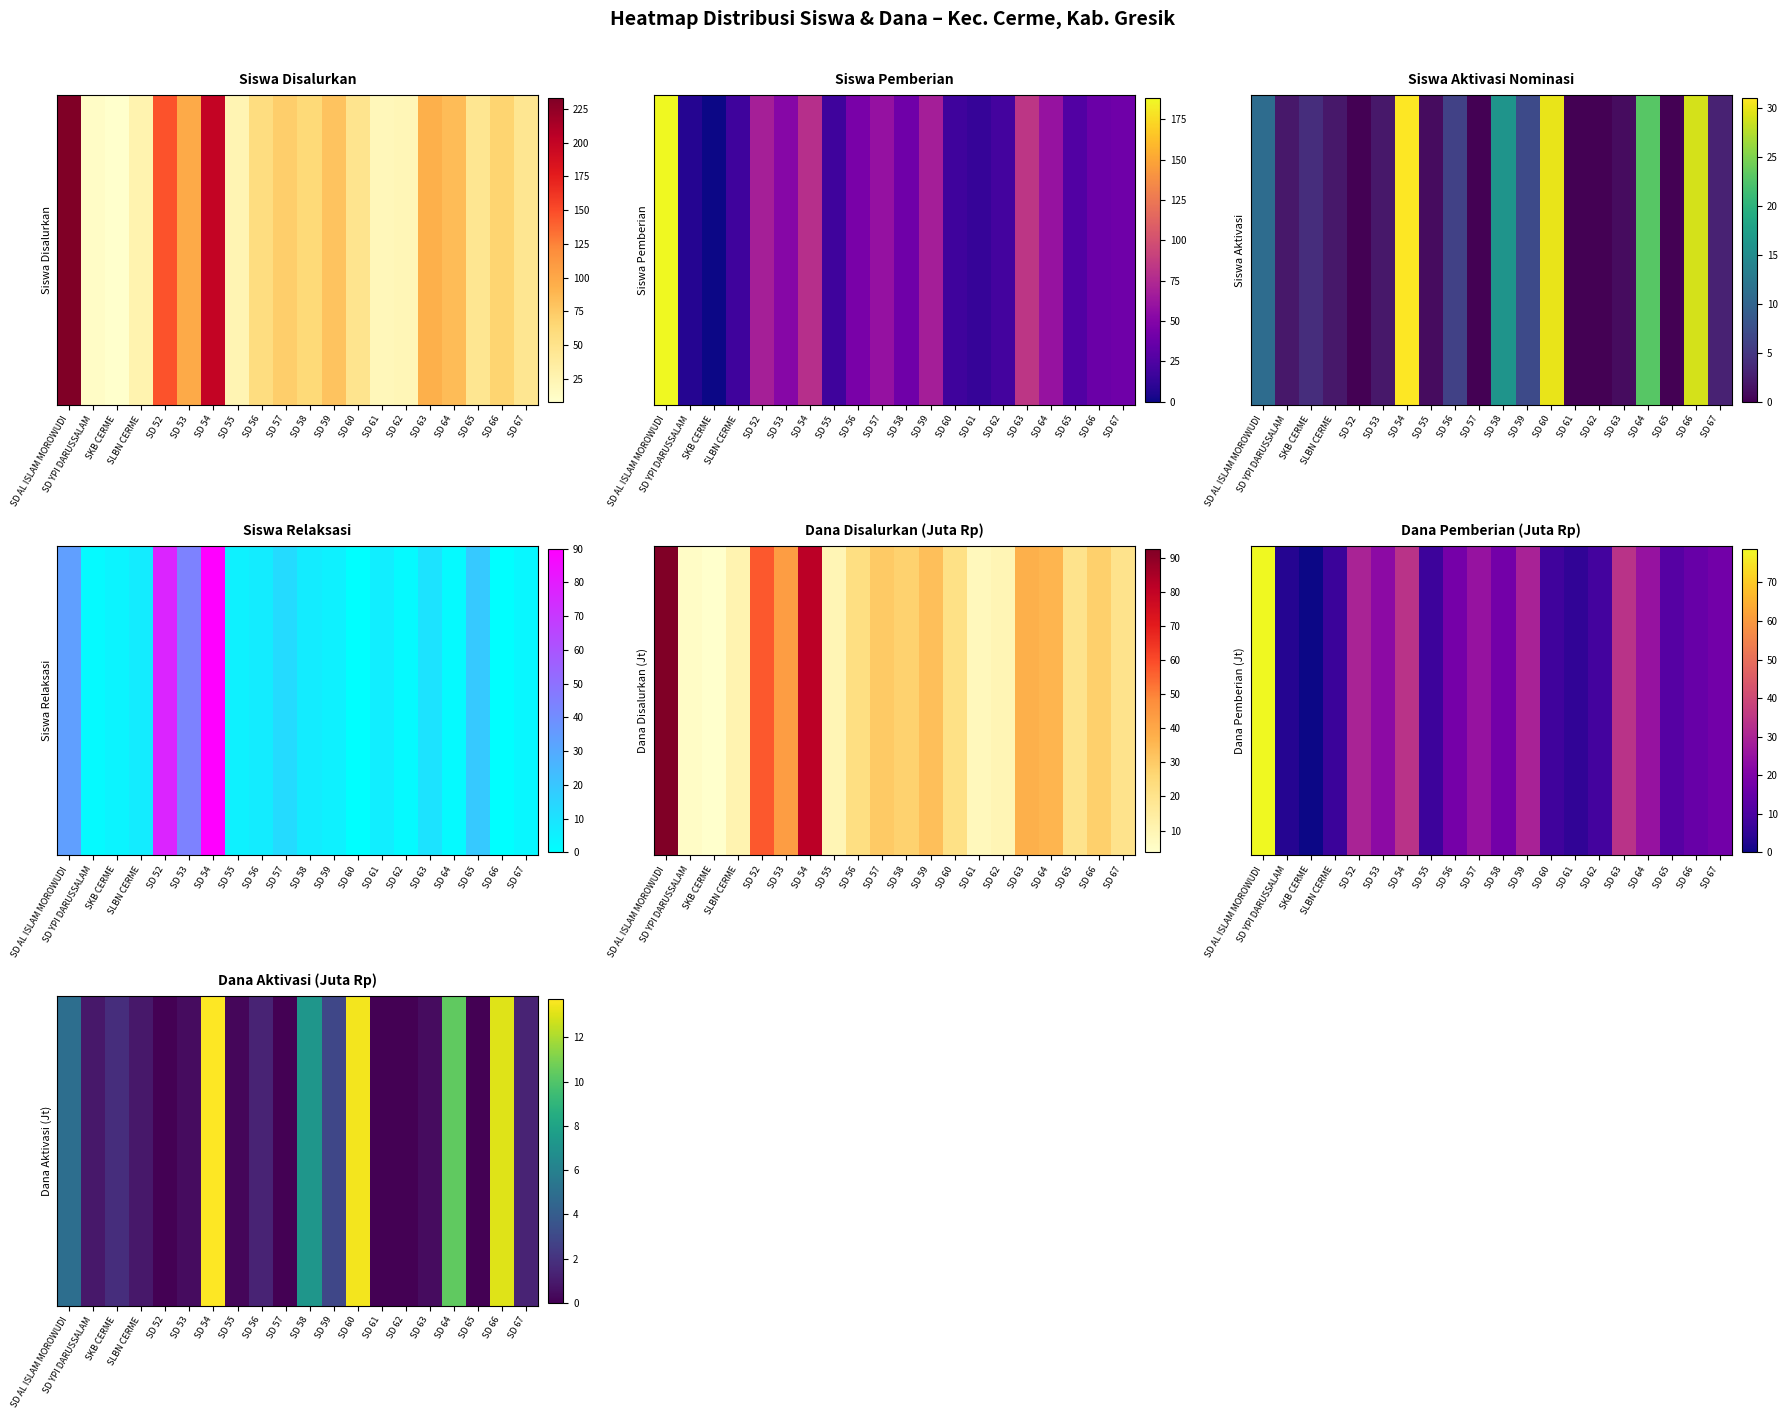

How many values are above zero?

15